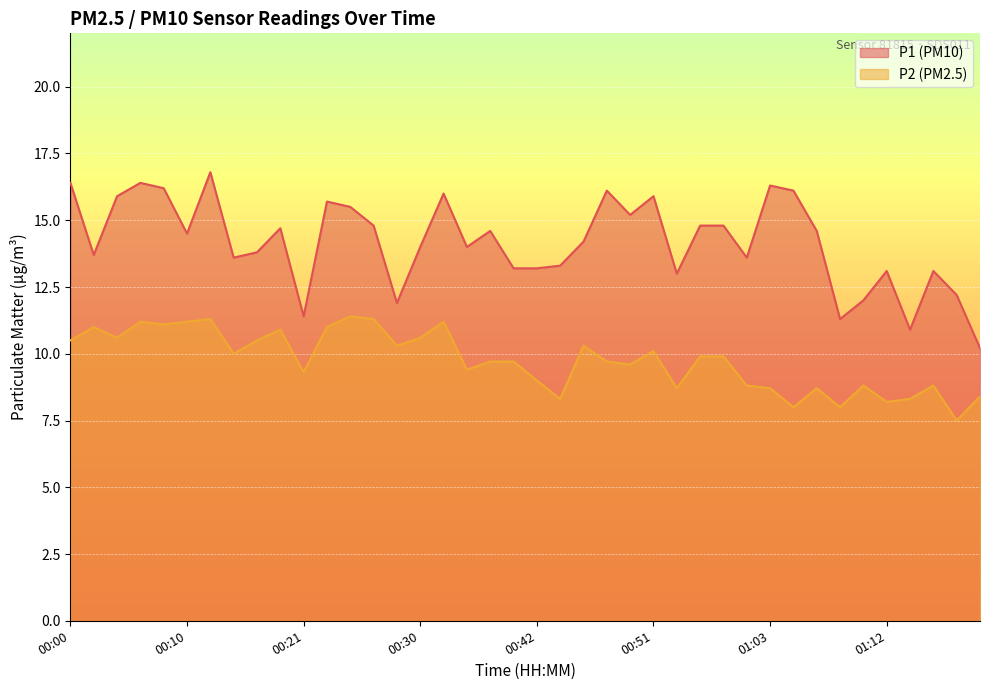

At which label is P2 closest to 9?

00:42